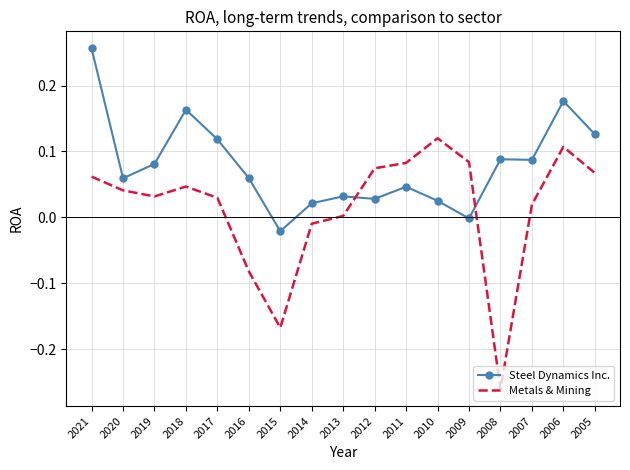

Which category has the highest value in the Metals & Mining series?

2010